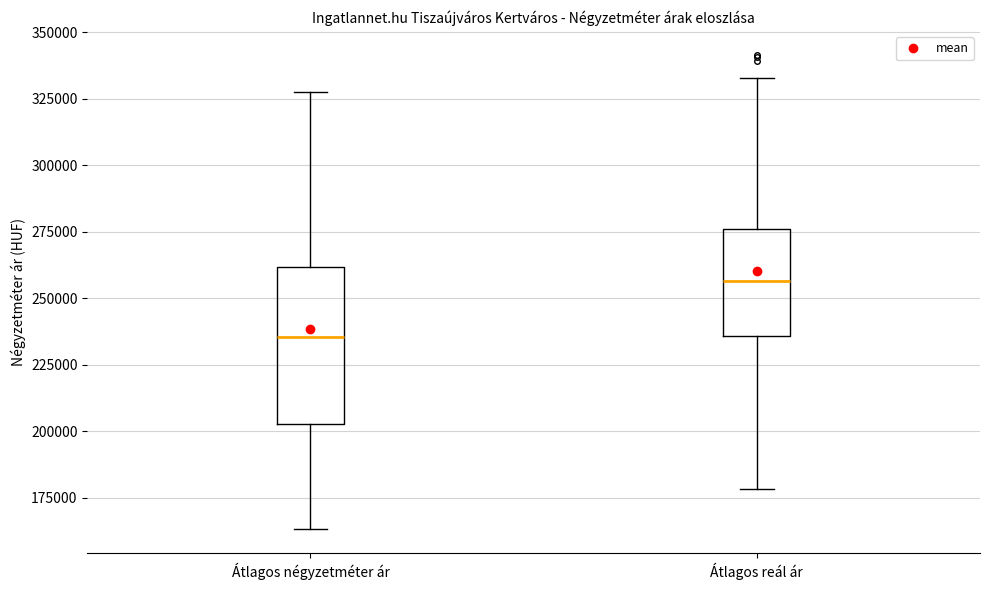

Which box is the tallest, from its lower edge to its upper edge?

Átlagos négyzetméter ár